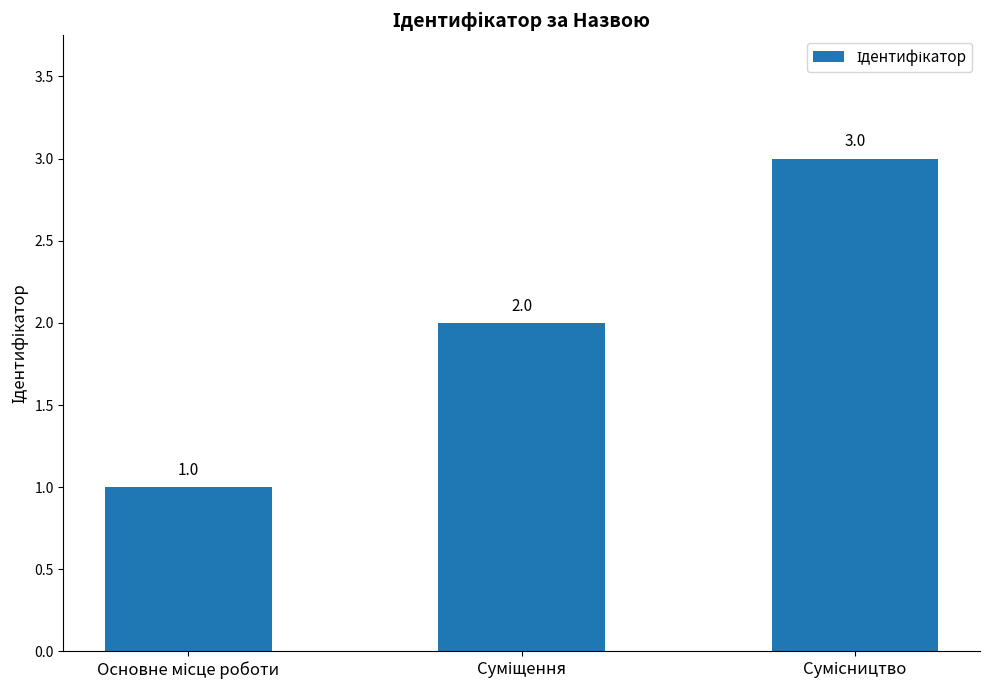

What is the maximum value shown in the chart?

3